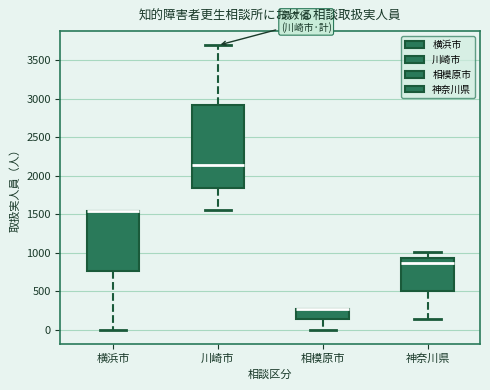

Which box is the tallest, from its lower edge to its upper edge?

川崎市